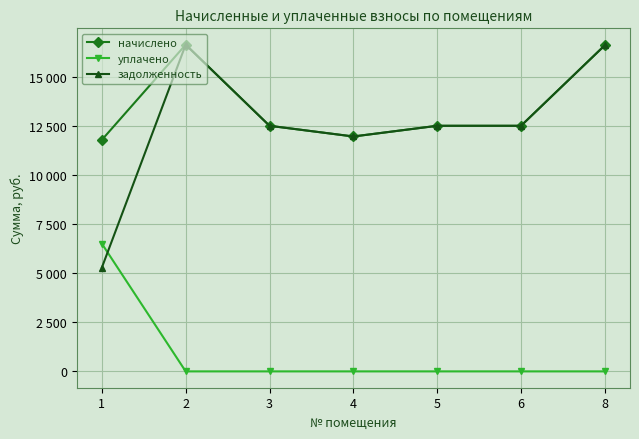

Does the chart have visible grid lines?

Yes